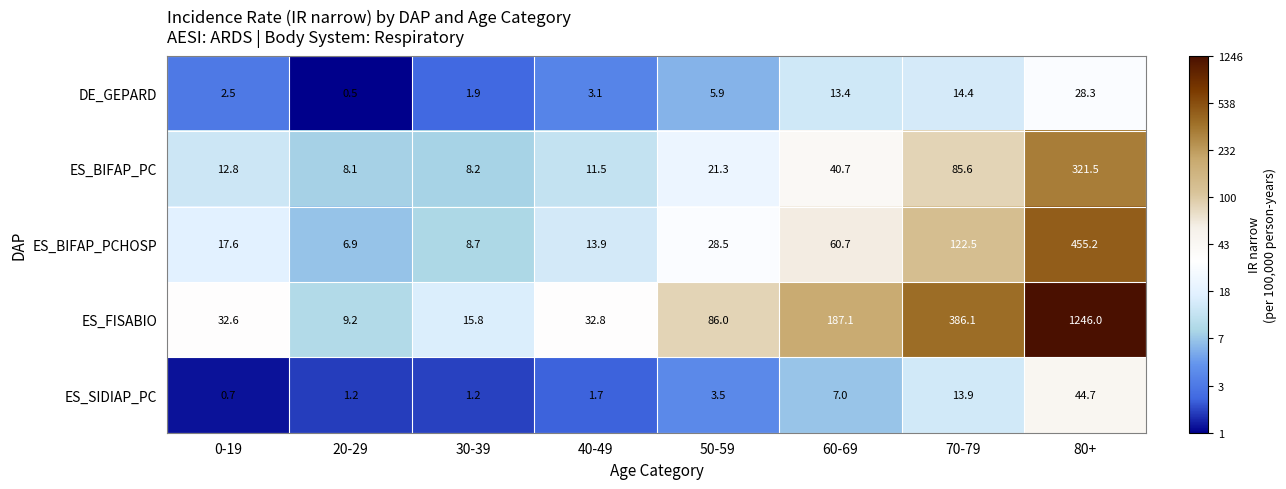

How many series are shown in this chart?

5